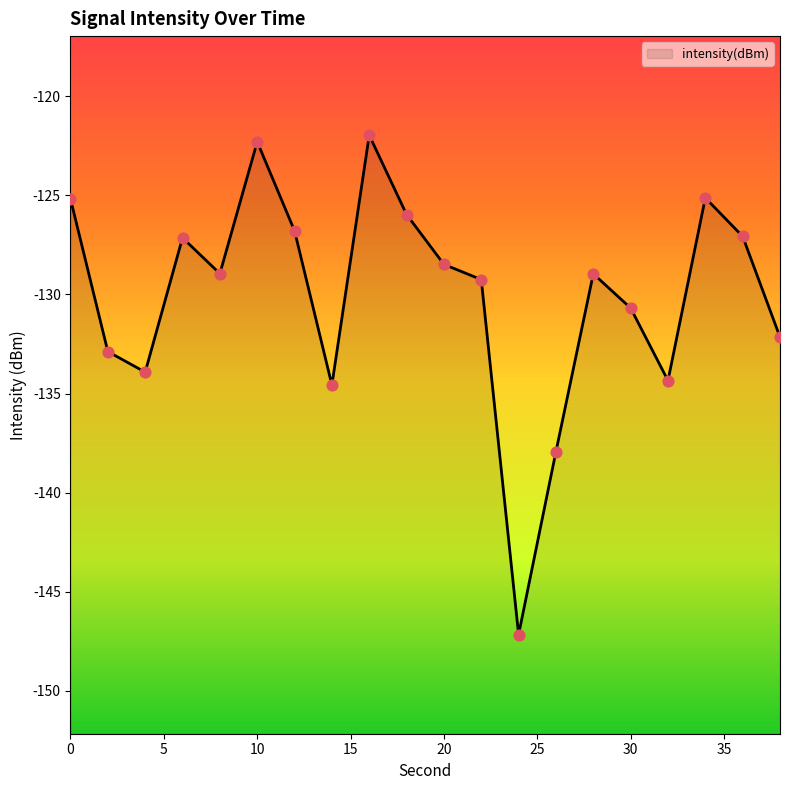

Between 20 and 30, which is larger?

20